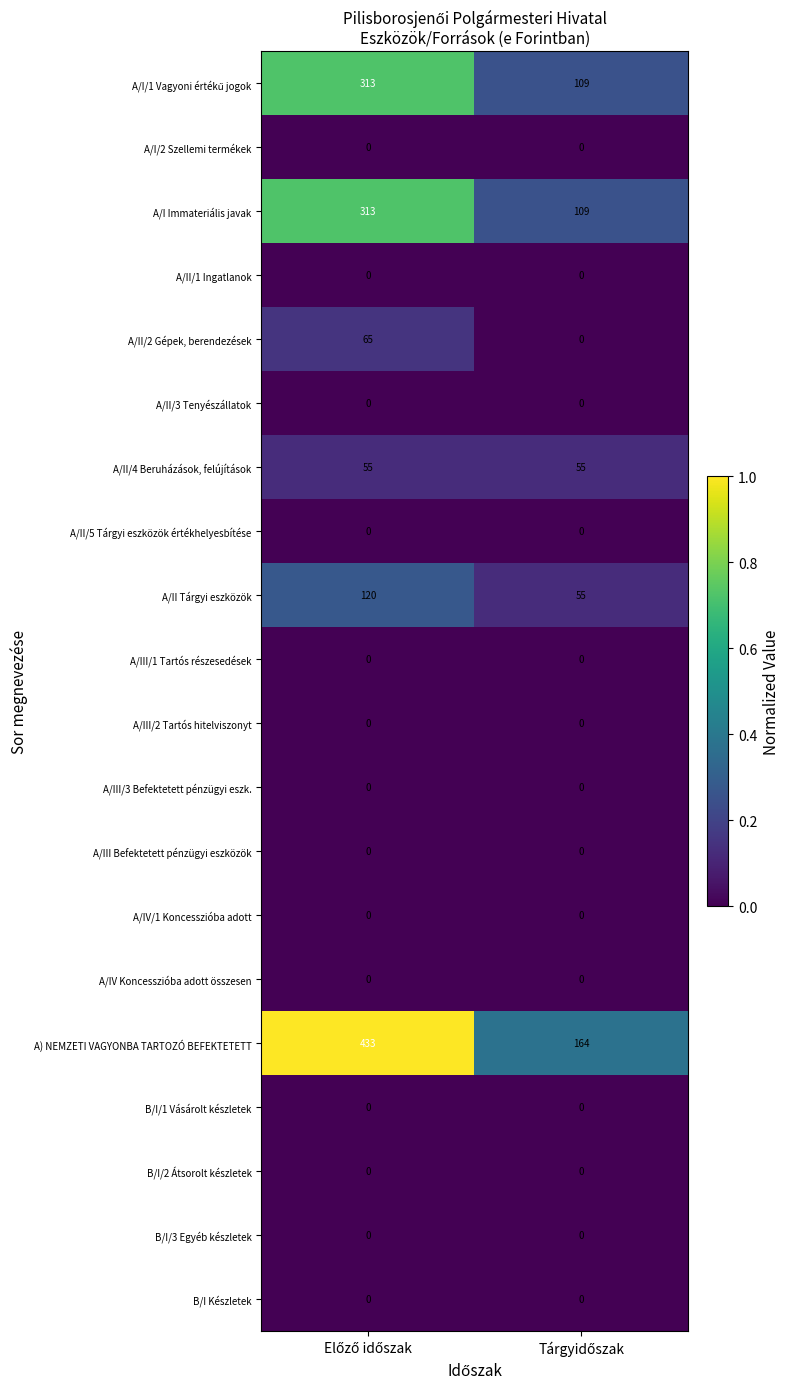

Which series has the widest spread of values?

A) NEMZETI VAGYONBA TARTOZÓ BEFEKTETETT